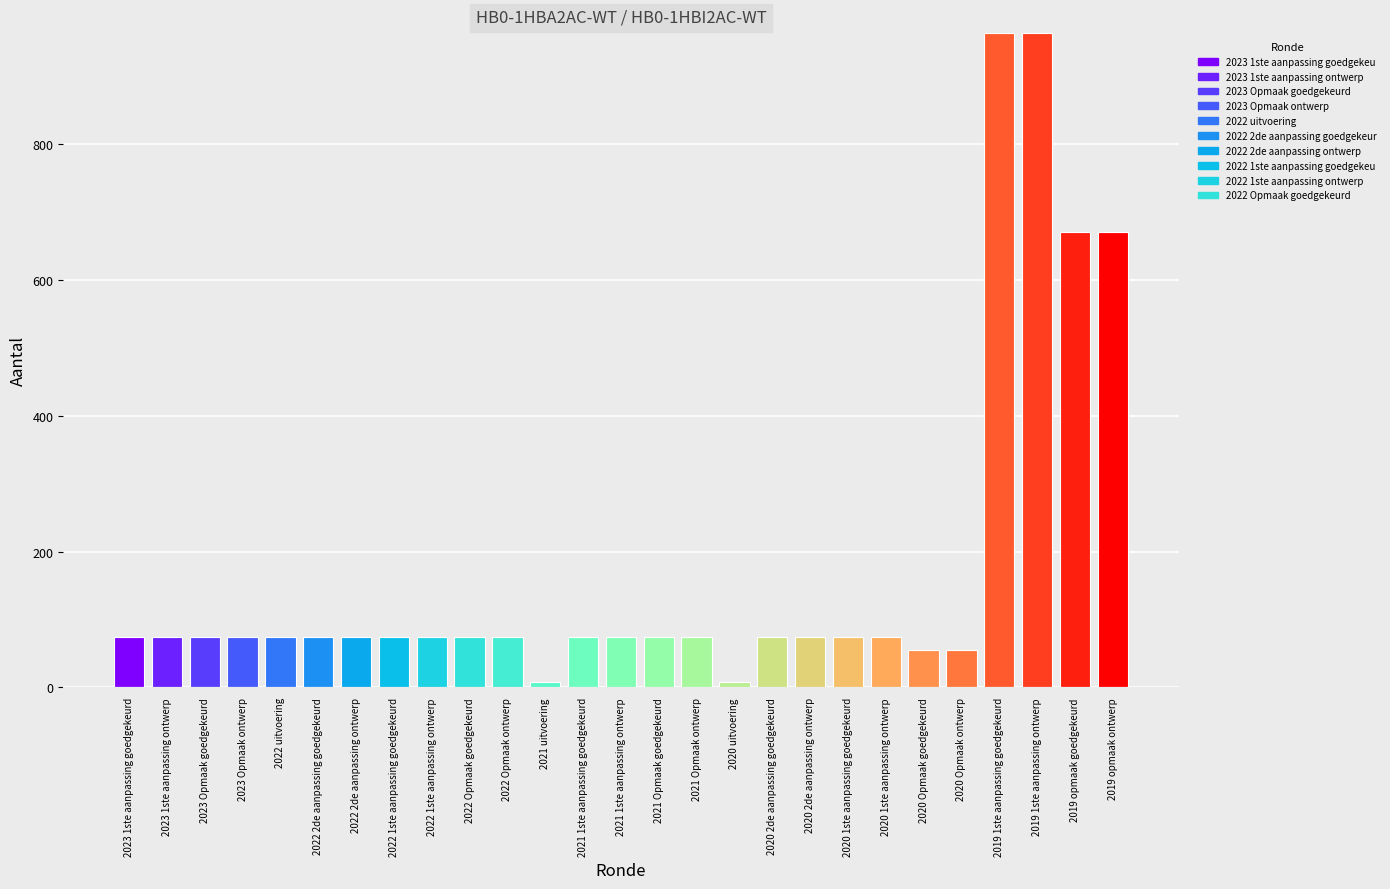

What is the label of the 25th bar from the right?

2023 Opmaak goedgekeurd